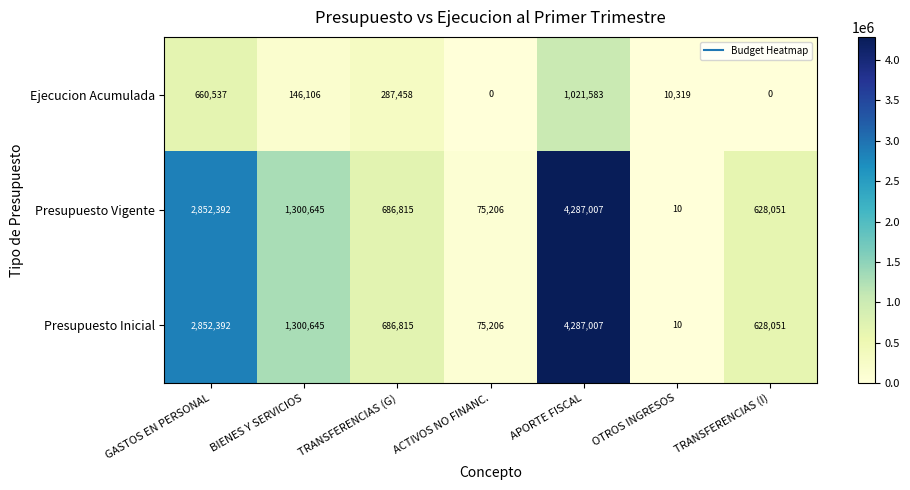

Rank the categories by Presupuesto Inicial value from highest to lowest.

APORTE FISCAL, GASTOS EN PERSONAL, BIENES Y SERVICIOS, TRANSFERENCIAS (G), TRANSFERENCIAS (I), ACTIVOS NO FINANC., OTROS INGRESOS